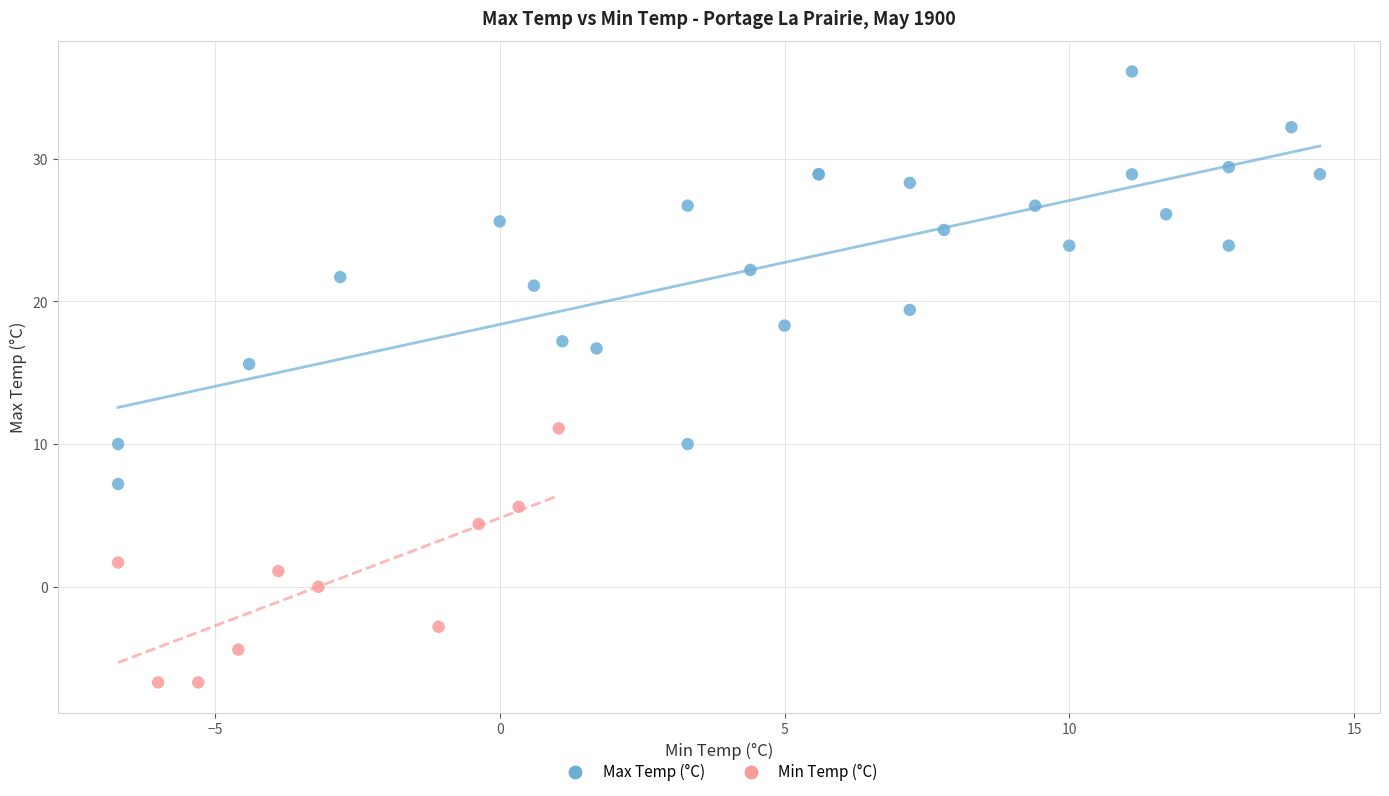

Which series contains the highest Y value?

Max Temp (°C)